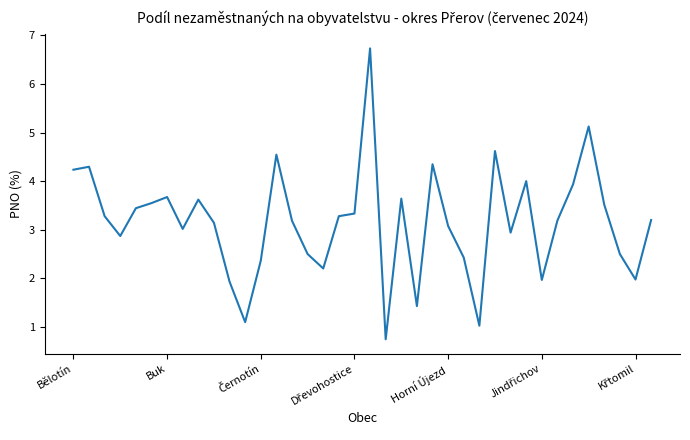

What is the difference between the maximum and minimum values?

6.0